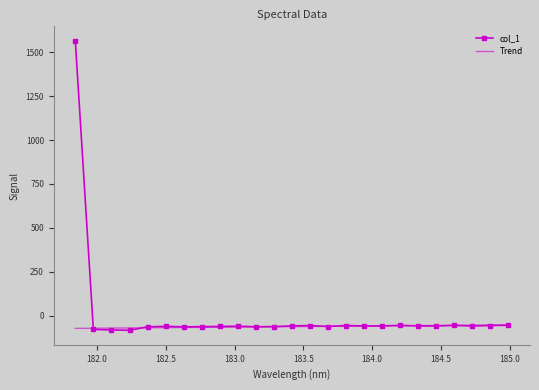

Which series has the largest range (max minus min)?

col_1